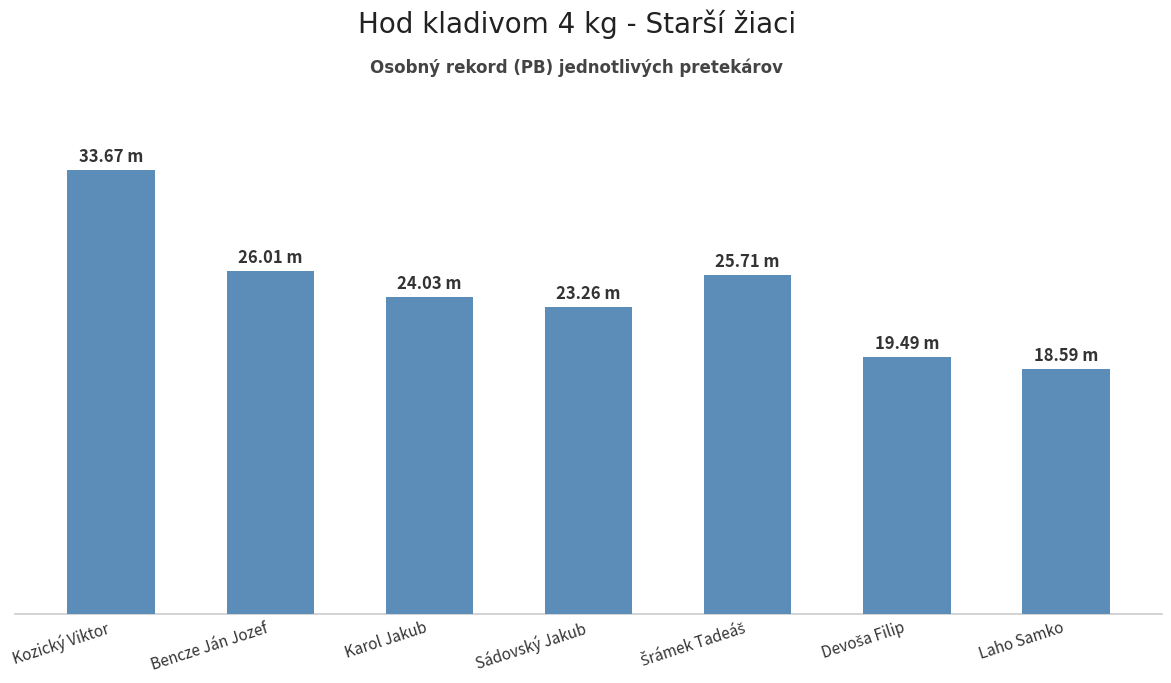

List the labels in order of value, largest first.

Kozický Viktor, Bencze Ján Jozef, Šrámek Tadeáš, Karol Jakub, Sádovský Jakub, Devoša Filip, Laho Samko